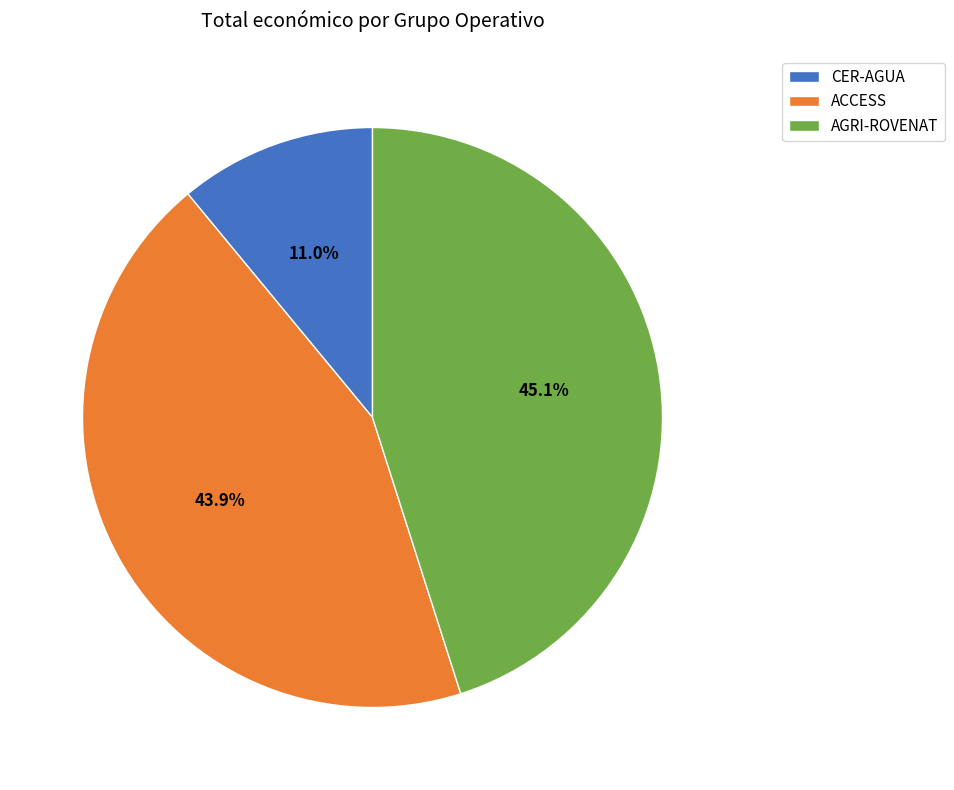

How many segments does this pie chart have?

3